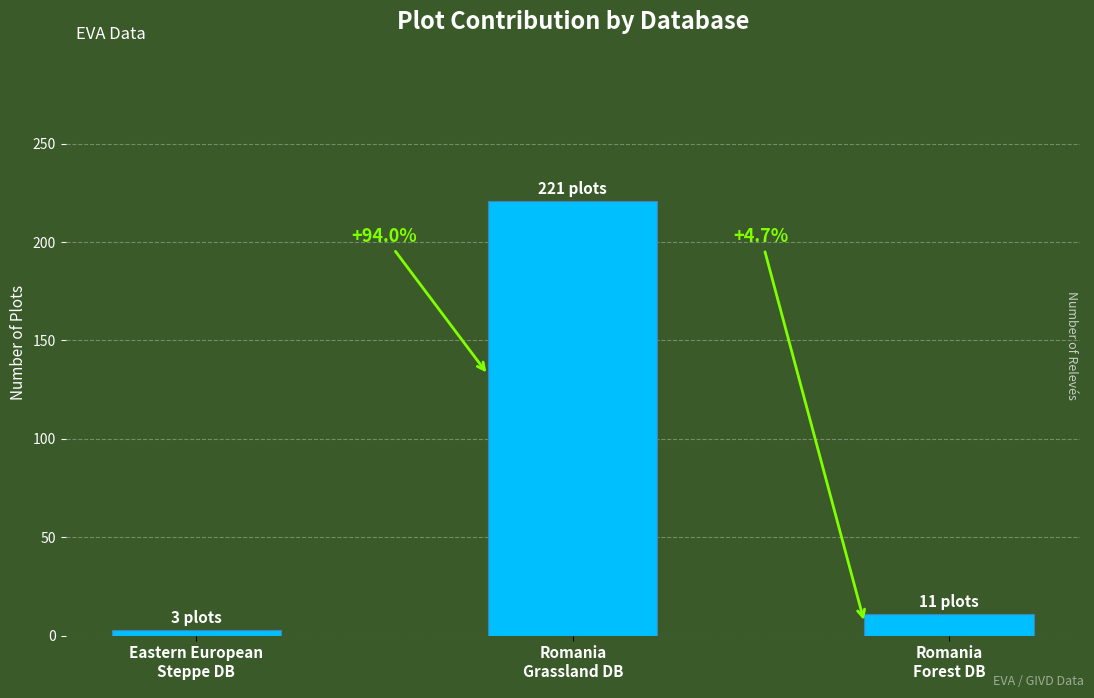

The value at Eastern European
Steppe DB is 1. True or false?

False